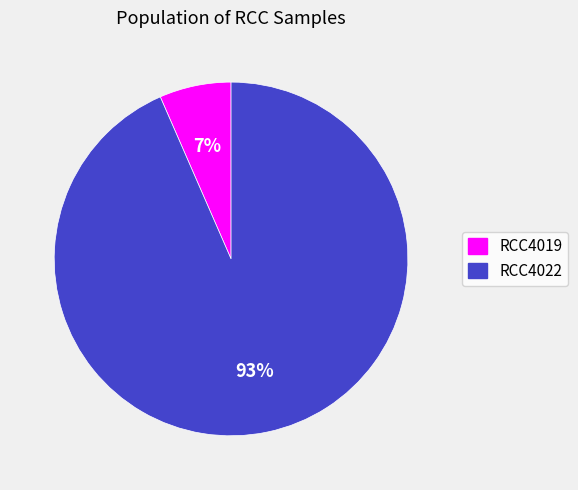

What is the smallest slice in the pie chart?

RCC4019